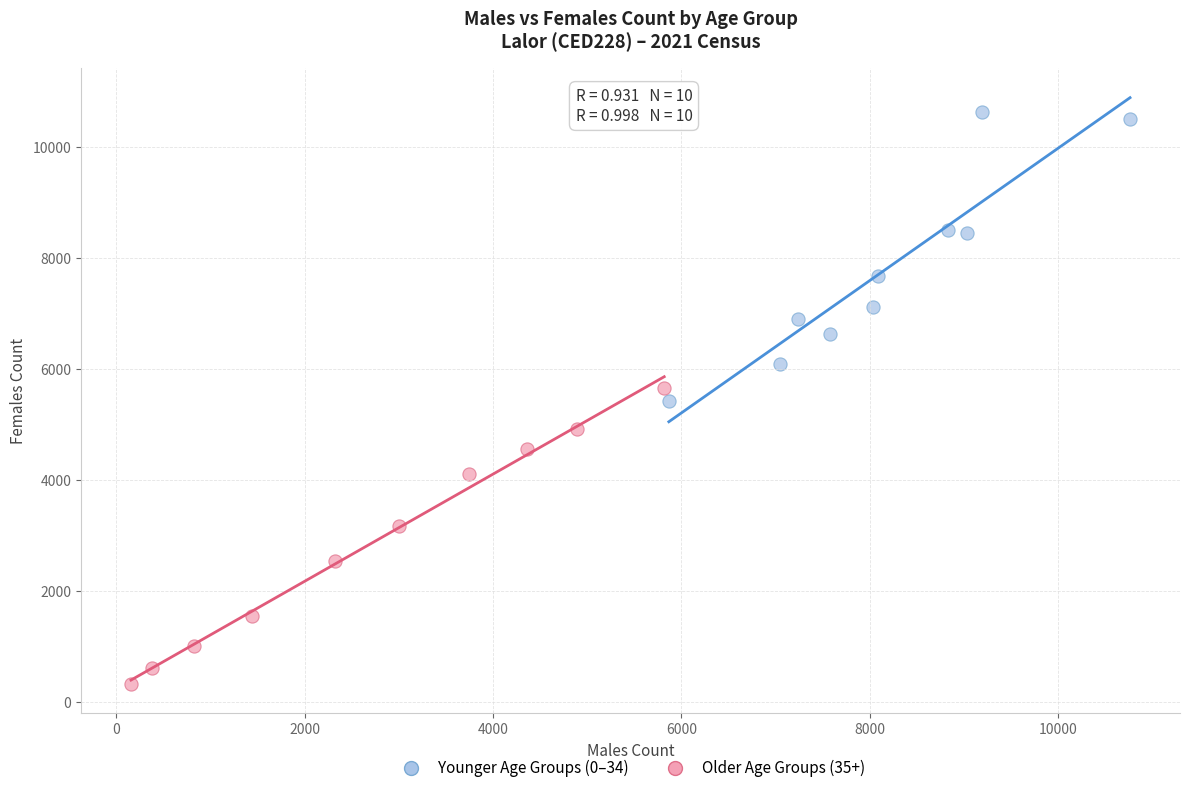

Which series contains the lowest Y value?

Older Age Groups (35+)